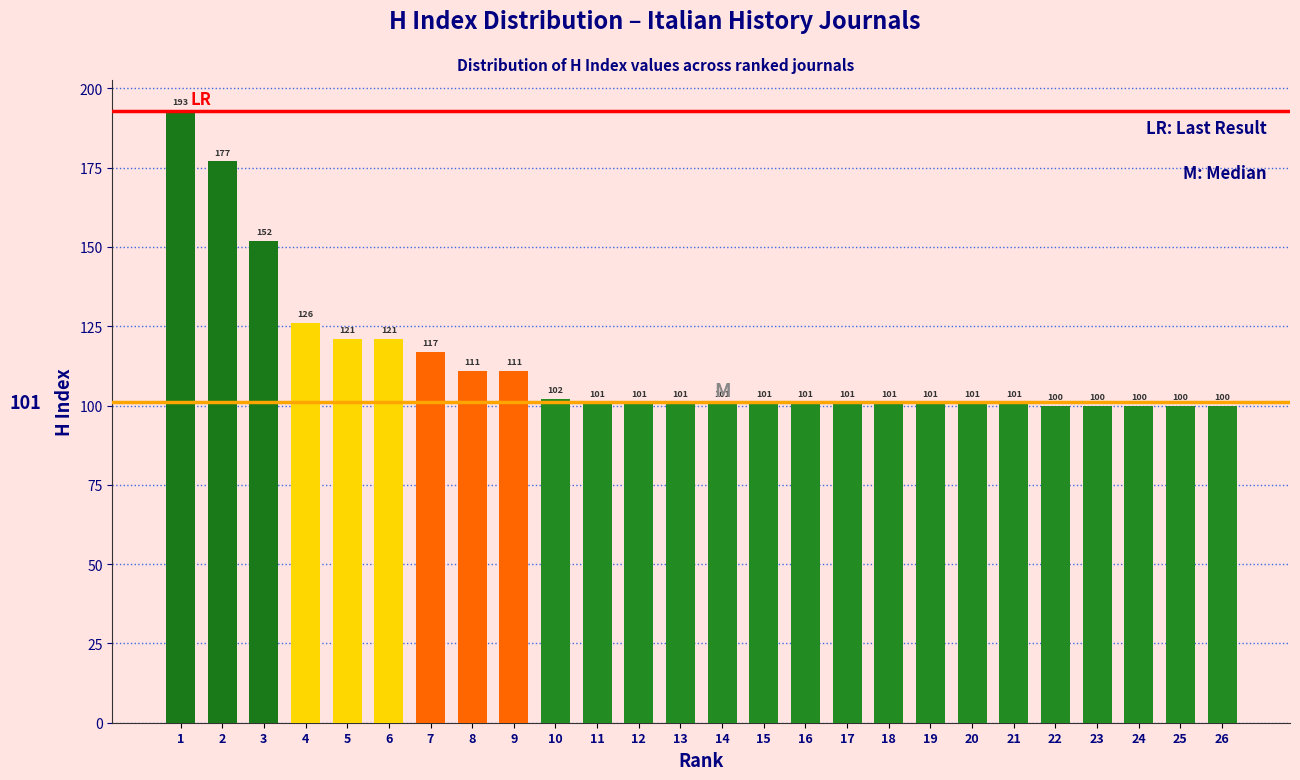

Reading left to right, transcribe all the data shown in this chart.

1=193	2=177	3=152	4=126	5=121	6=121	7=117	8=111	9=111	10=102	11=101	12=101	13=101	14=101	15=101	16=101	17=101	18=101	19=101	20=101	21=101	22=100	23=100	24=100	25=100	26=100